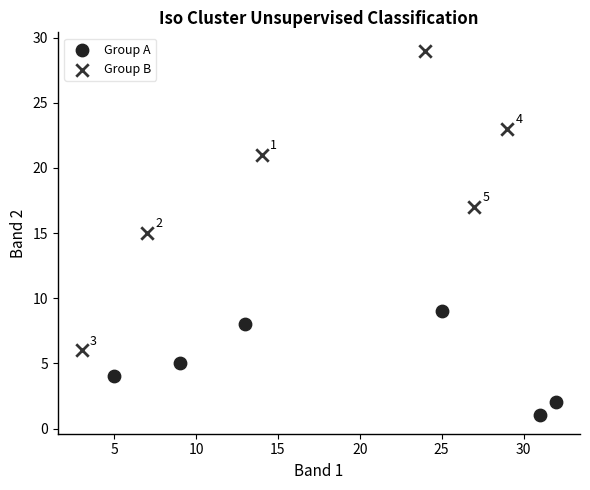

Which series has the widest spread of Y values?

Group B